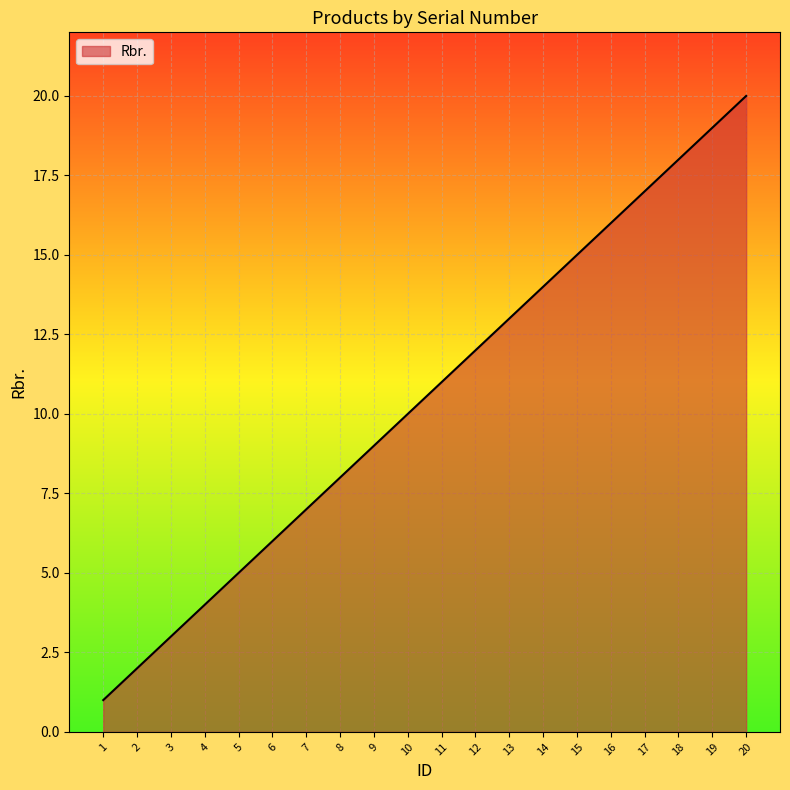

What is the change in value from 2 to 10?

+8